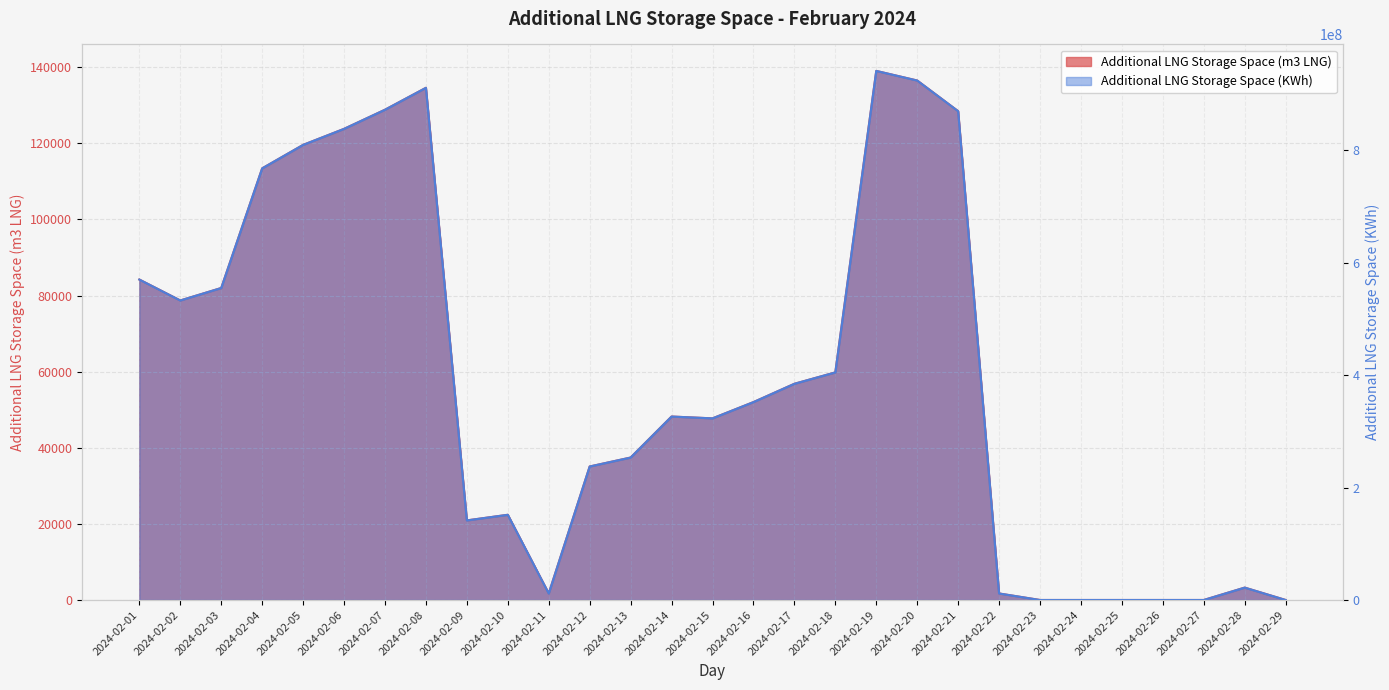

What is the value of the Additional LNG Storage Space (m3 LNG) point at the 16th from the left?

52008